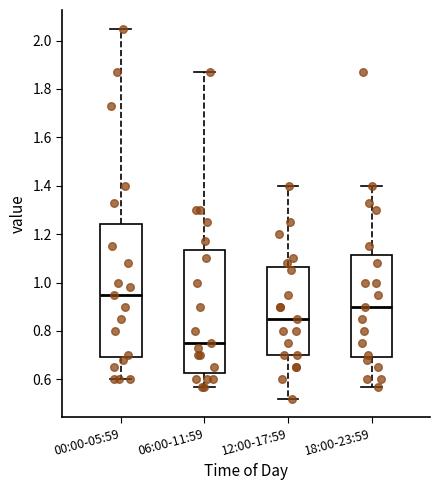

Reading left to right, read every box against the y-axis: the position of its median line, the range the box covers, and the ends of its whiskers. The values are not printed on the chart, so give them approximately, as read against the axis.

00:00-05:59: median 0.96, box 0.70 to 1.24, whiskers 0.60 to 2.06
06:00-11:59: median 0.76, box 0.62 to 1.14, whiskers 0.58 to 1.88
12:00-17:59: median 0.86, box 0.70 to 1.06, whiskers 0.52 to 1.40
18:00-23:59: median 0.90, box 0.70 to 1.12, whiskers 0.58 to 1.40